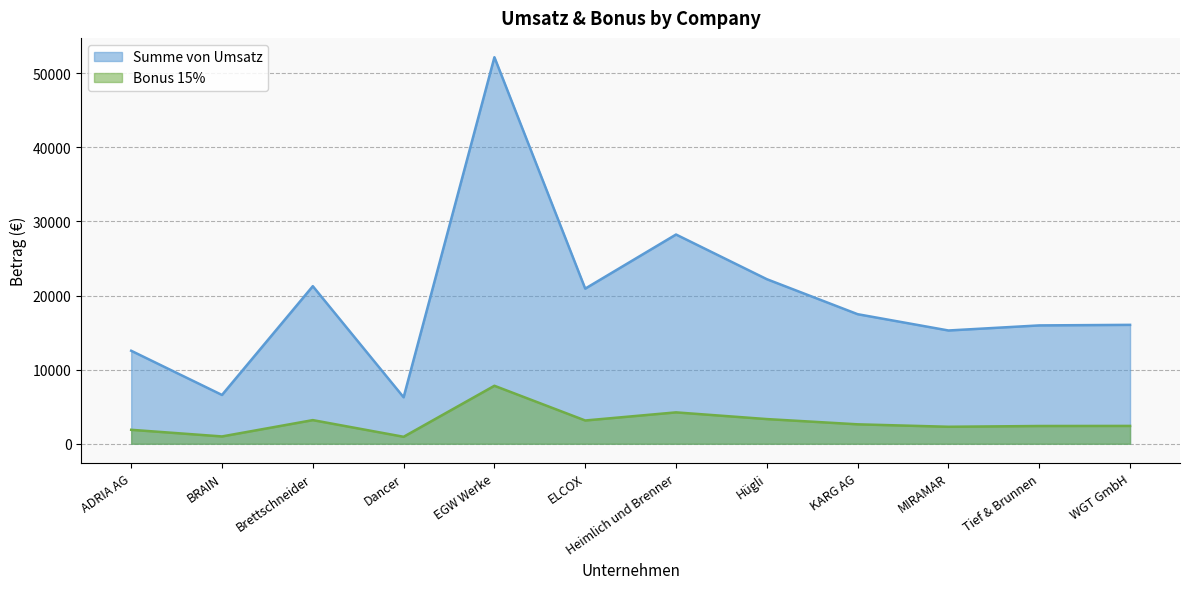

Reading left to right, list all the values displayed in this chart.

Summe von Umsatz: 12552.0	6586.0	21268.0	6272.0	52169.0	20938.0	28240.0	22210.0	17486.0	15288.0	15973.0	16048.0
Bonus 15%: 1882.8	987.9	3190.2	940.8	7825.4	3140.7	4236.0	3331.5	2622.9	2293.2	2395.9	2407.2